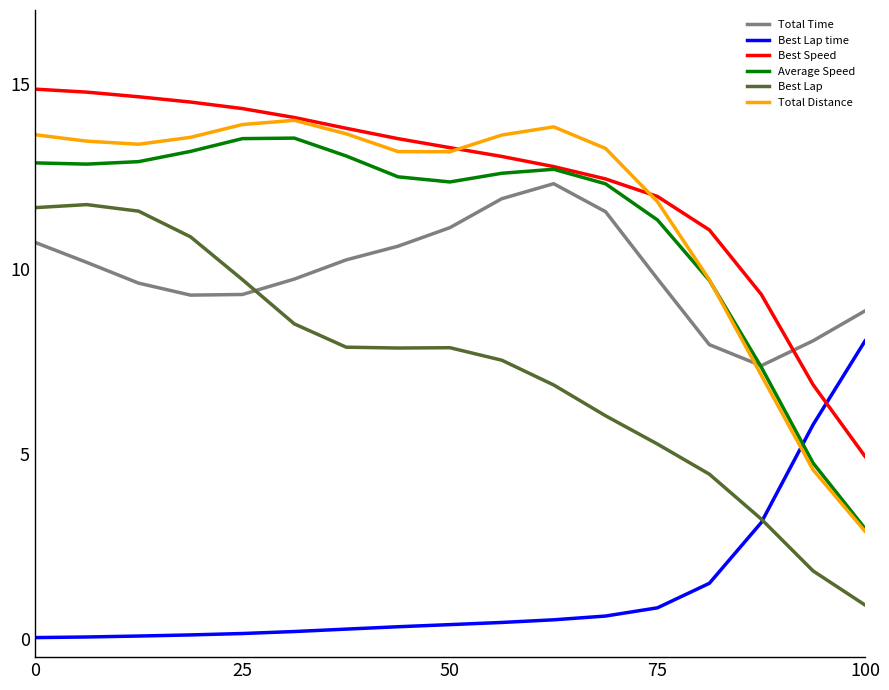

Which series ends up on top after the final intersection of Best Speed and Best Lap time?

Best Lap time